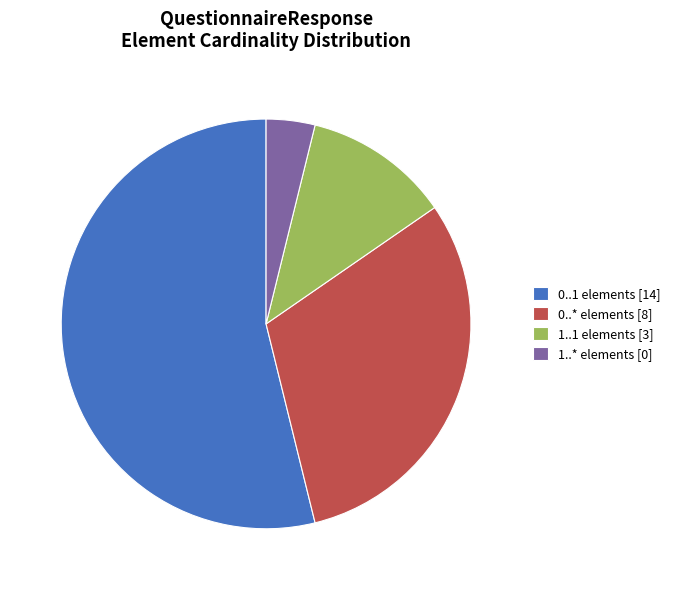

Which slice is the largest?

0..1 elements [14]